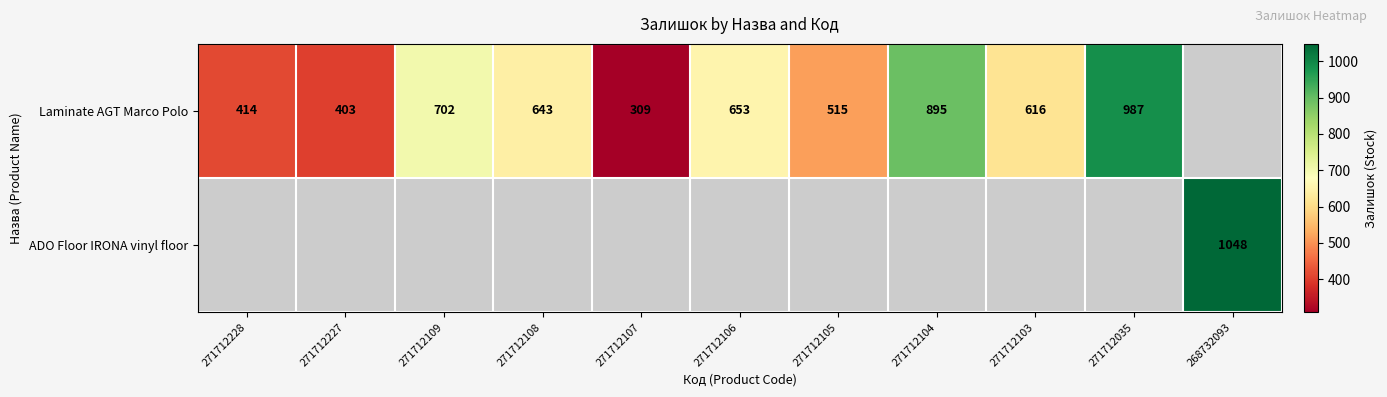

The Laminate AGT Marco Polo series shows 787 at 271712105. True or false?

False